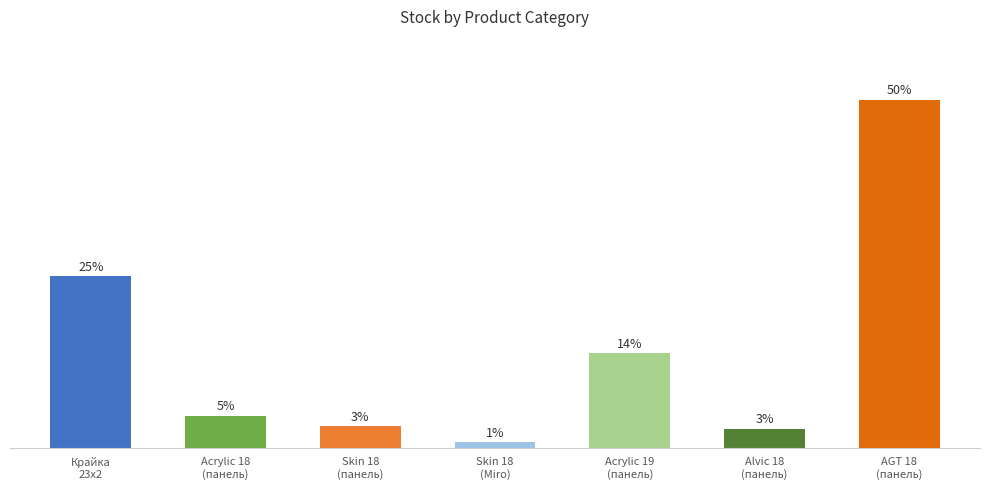

The chart shows a value of 732 at AGT 18
(панель). True or false?

True